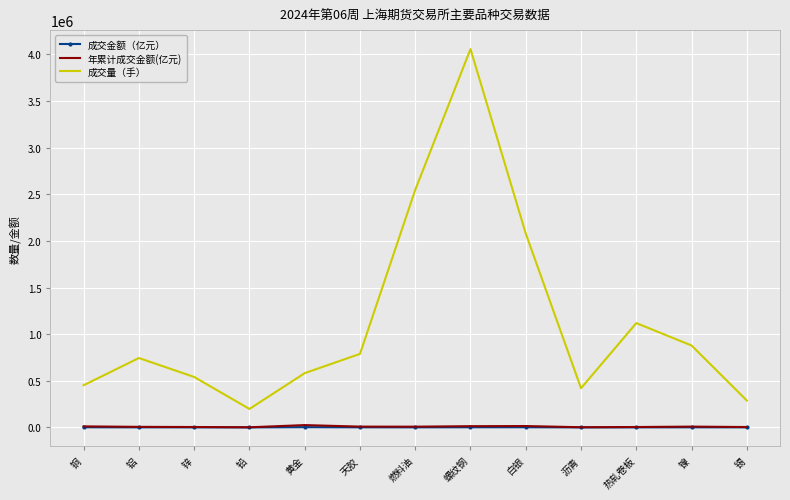

True or false: 年累计成交金额(亿元) and 成交金额（亿元） intersect in this chart.

False